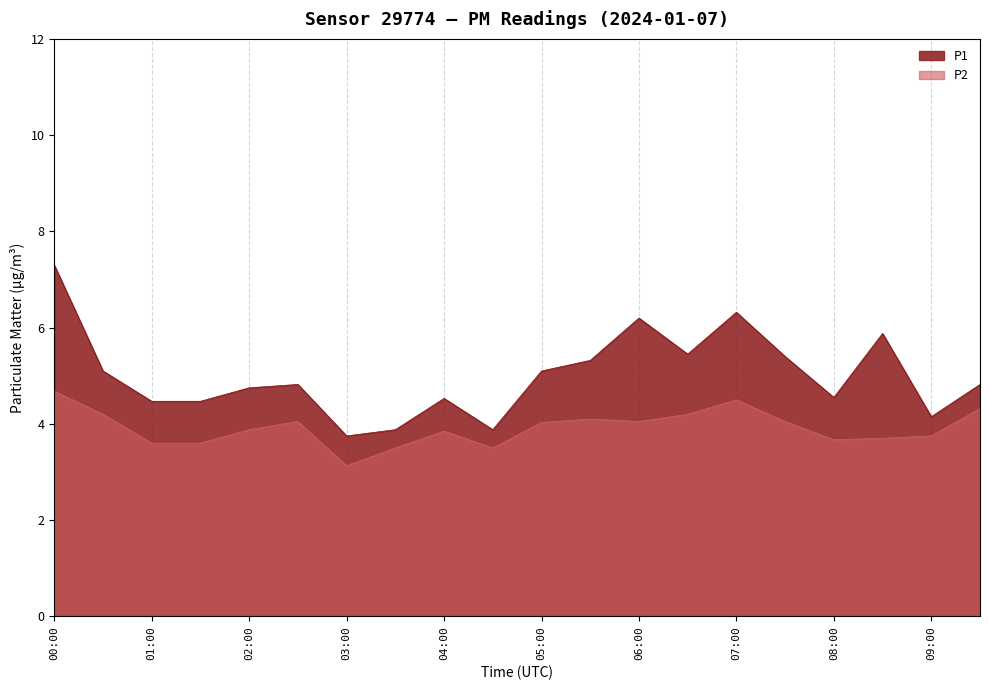

At which category is the sum across all series the highest?

00:00